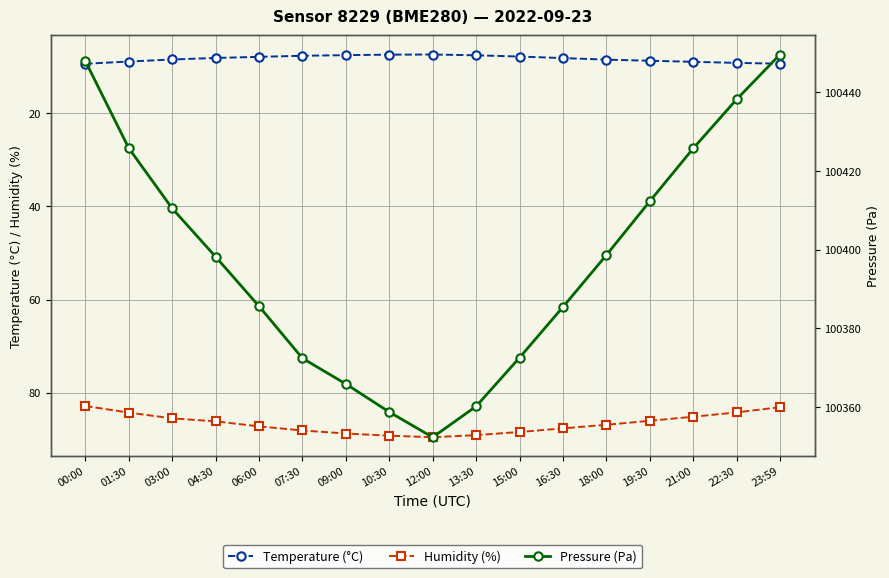

Reading left to right, transcribe all the data shown in this chart.

Temperature (°C): 9.4	8.9	8.4	8.1	7.9	7.7	7.5	7.4	7.4	7.5	7.8	8.2	8.5	8.7	8.9	9.2	9.3
Humidity (%): 82.8	84.3	85.5	86.1	87.2	88.1	88.8	89.2	89.5	89.1	88.4	87.7	86.9	86.0	85.2	84.2	83.1
Pressure (Pa): 100447.9	100425.8	100410.5	100398.2	100385.6	100372.4	100365.9	100358.8	100352.3	100360.2	100372.6	100385.4	100398.6	100412.3	100425.8	100438.2	100449.6